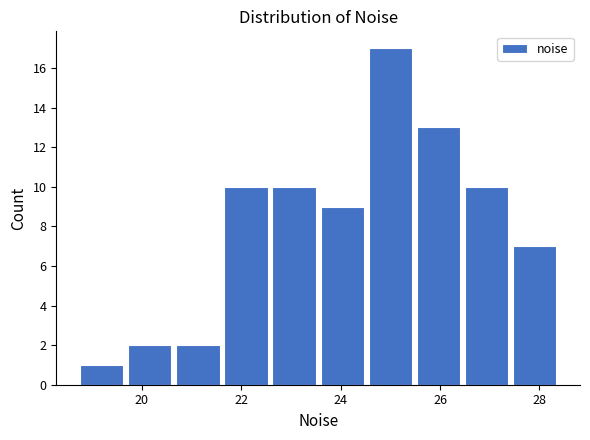

Reading left to right, transcribe this chart: for each bar, give the range it covers on the x-axis and its height. Neither the bar edges nor the heights are printed on the chart, so give them approximately, as read against the axes.

18.8 to 19.6: 1
19.6 to 20.6: 2
20.6 to 21.6: 2
21.6 to 22.6: 10
22.6 to 23.6: 10
23.6 to 24.6: 9
24.6 to 25.4: 17
25.4 to 26.4: 13
26.4 to 27.4: 10
27.4 to 28.4: 7